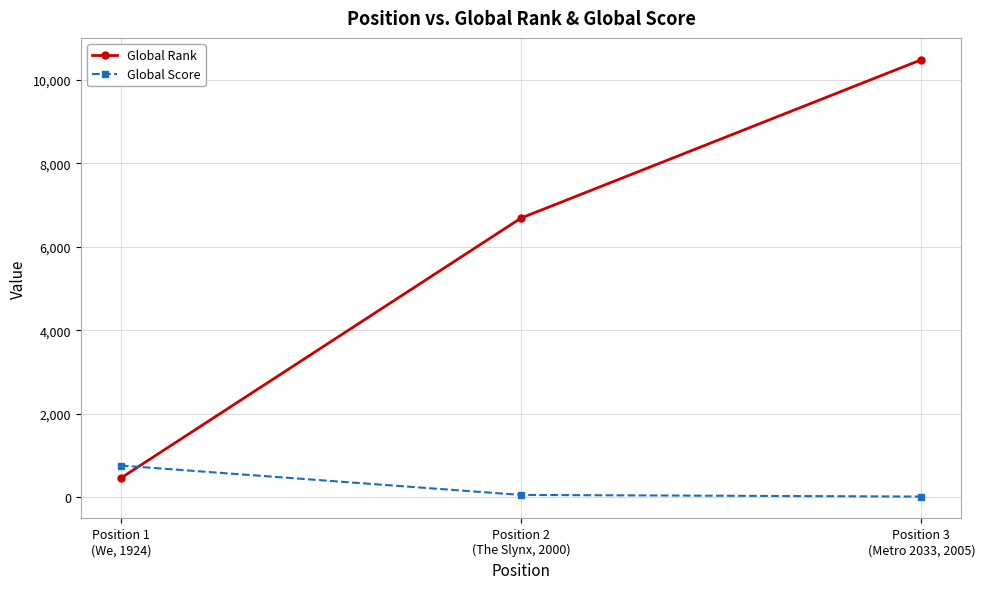

List the series in order of their peak value, highest first.

Global Rank, Global Score